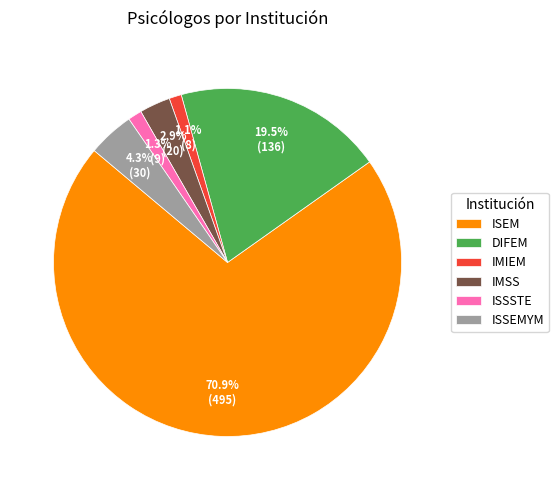

Count the number of slices in the pie.

6